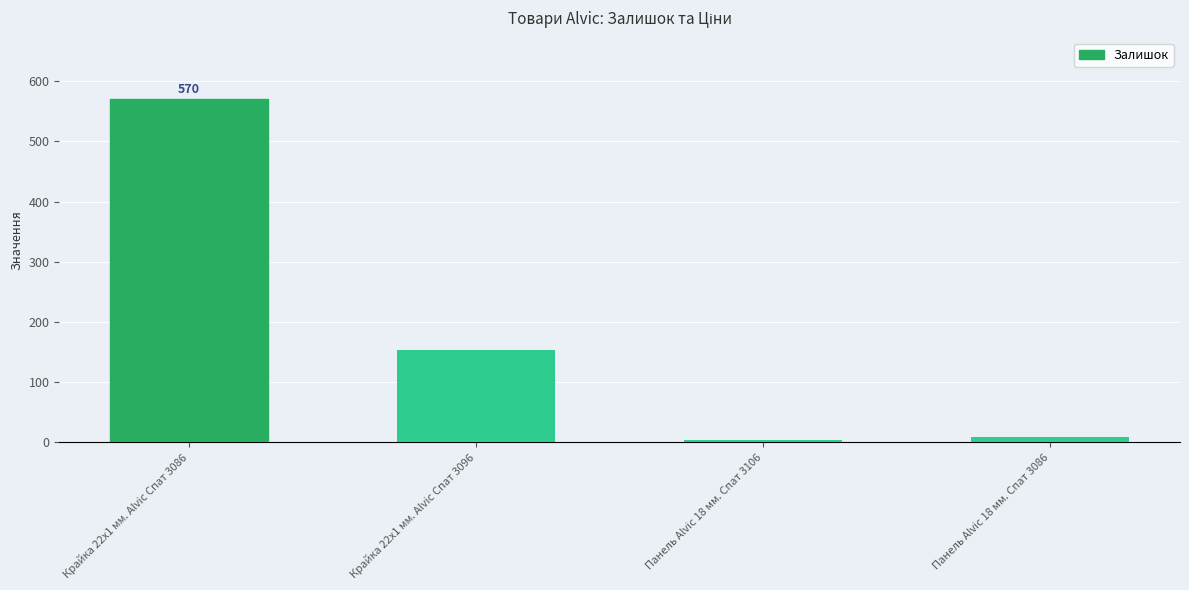

Reading left to right, transcribe all the data shown in this chart.

570	153	3	9